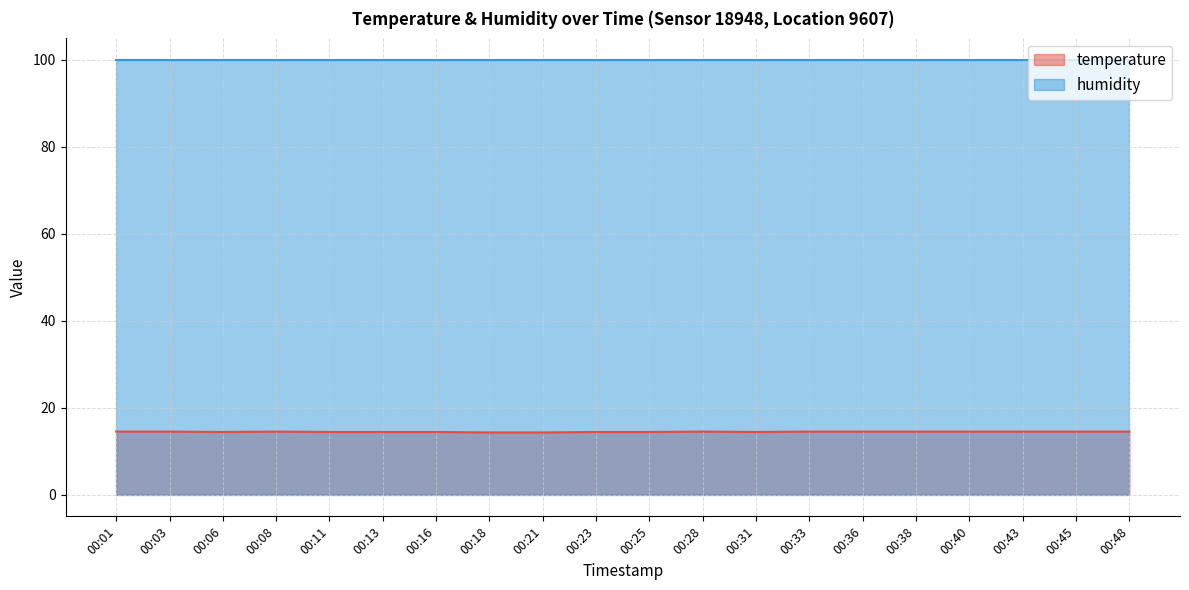

The value at 00:18 is 14.3. True or false?

True